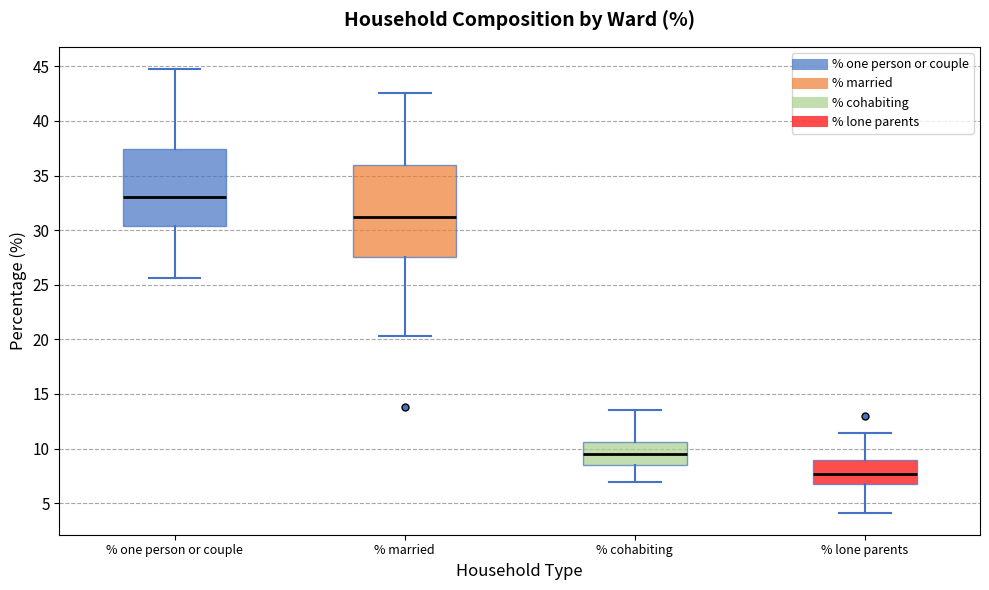

Reading left to right, read every box against the y-axis: the position of its median line, the range the box covers, and the ends of its whiskers. The values are not printed on the chart, so give them approximately, as read against the axis.

% one person or couple: median 33.0, box 30.5 to 37.5, whiskers 25.5 to 45.0
% married: median 31.0, box 27.5 to 36.0, whiskers 20.5 to 42.5
% cohabiting: median 9.5, box 8.5 to 10.5, whiskers 7.0 to 13.5
% lone parents: median 7.5, box 7.0 to 9.0, whiskers 4.0 to 11.5